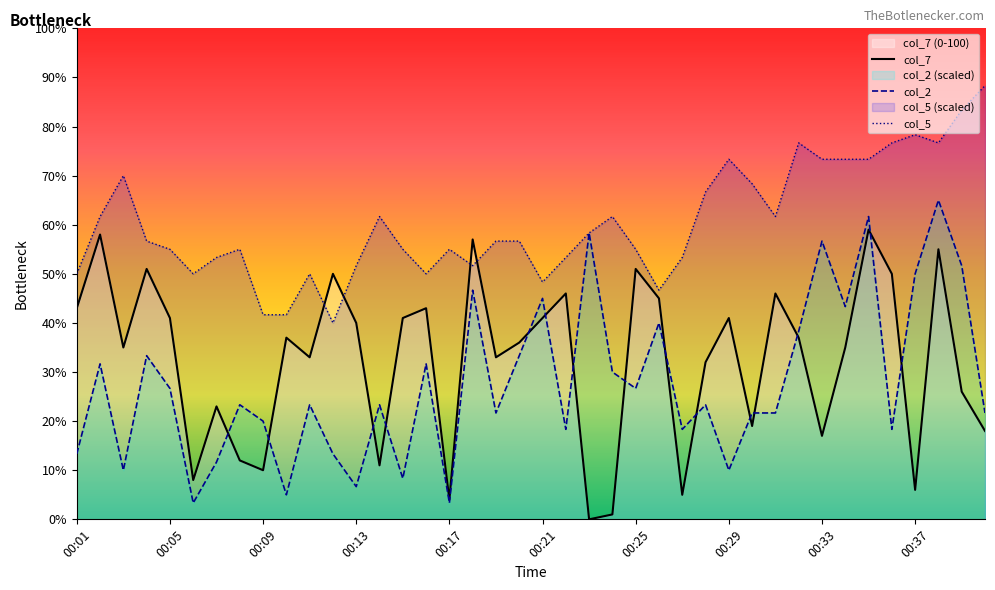

True or false: col_5 and col_2 cross at least once.

False